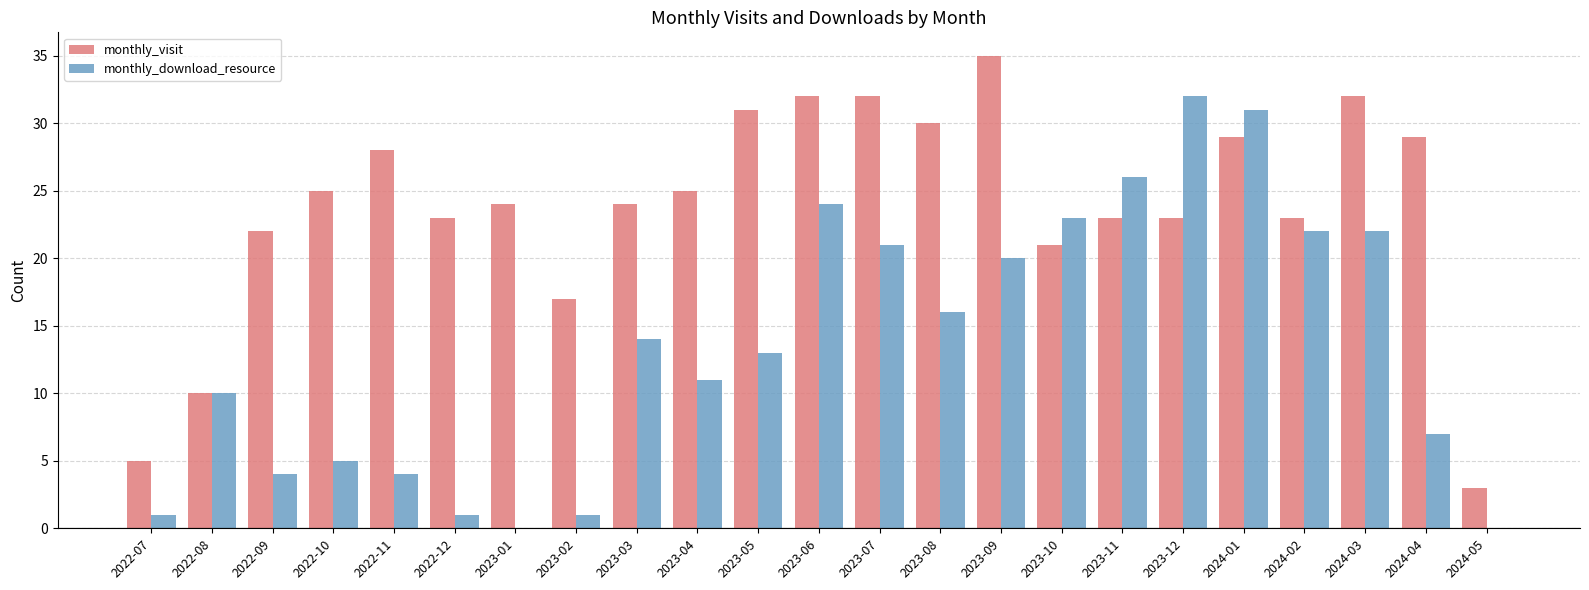

Which series changed the most between 2023-02 and 2023-11?

monthly_download_resource